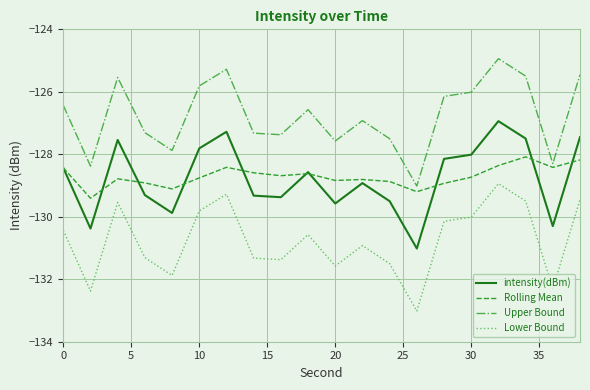

True or false: Upper Bound and Lower Bound intersect in this chart.

False